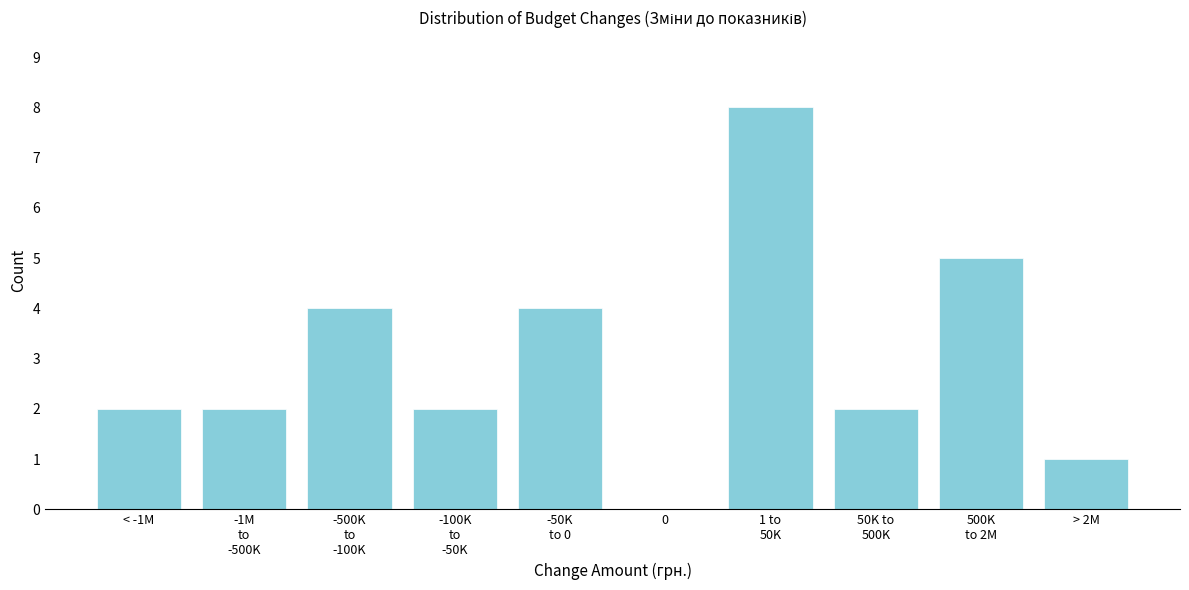

What is the greatest value displayed?

8